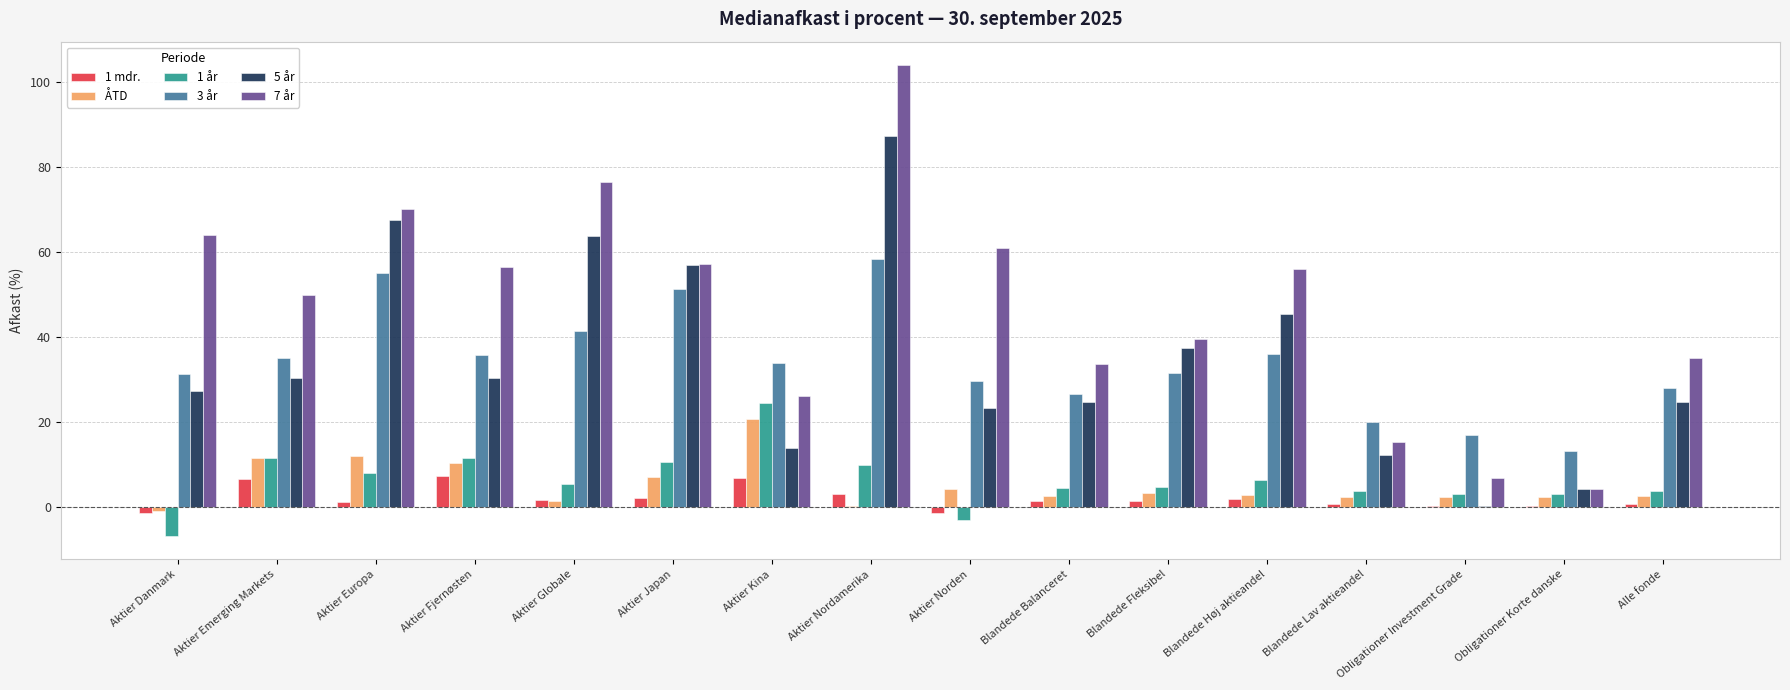

What is the greatest value displayed?

104.1